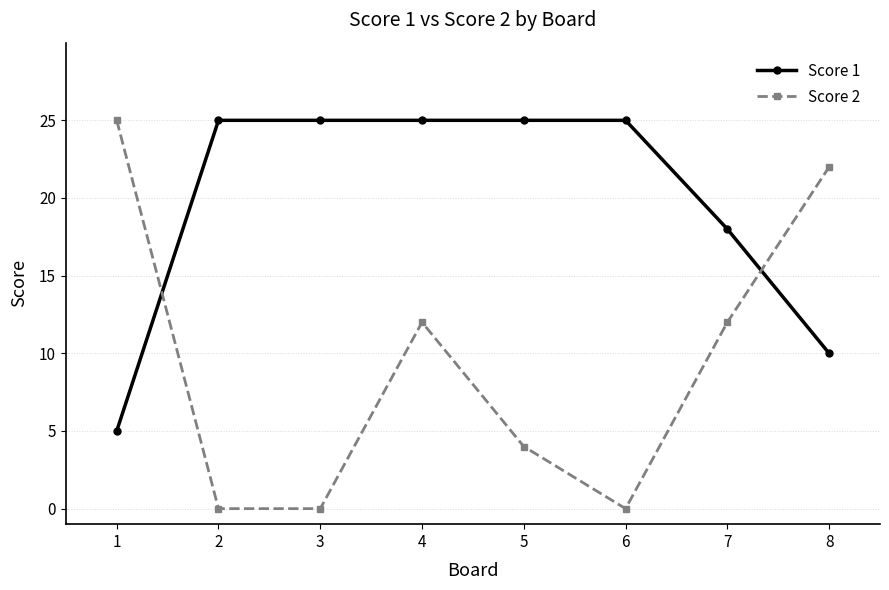

Reading left to right, what are all the values shown in this chart?

Score 1: 1=5	2=25	3=25	4=25	5=25	6=25	7=18	8=10
Score 2: 1=25	2=0	3=0	4=12	5=4	6=0	7=12	8=22